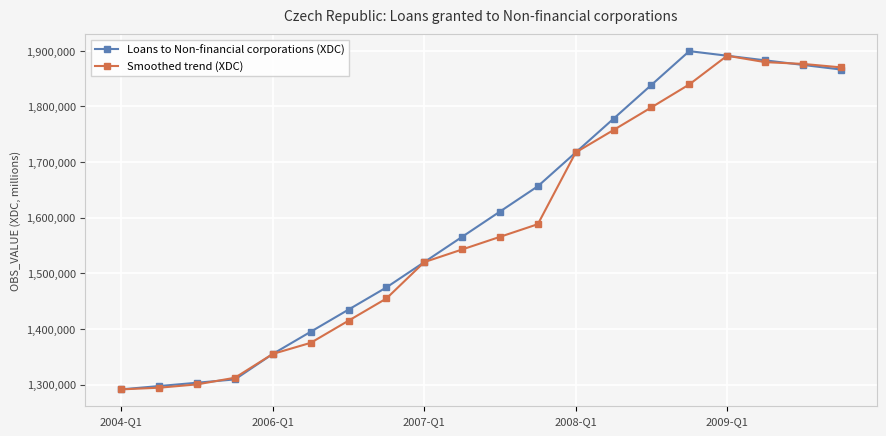

What is the greatest value displayed?

1899475